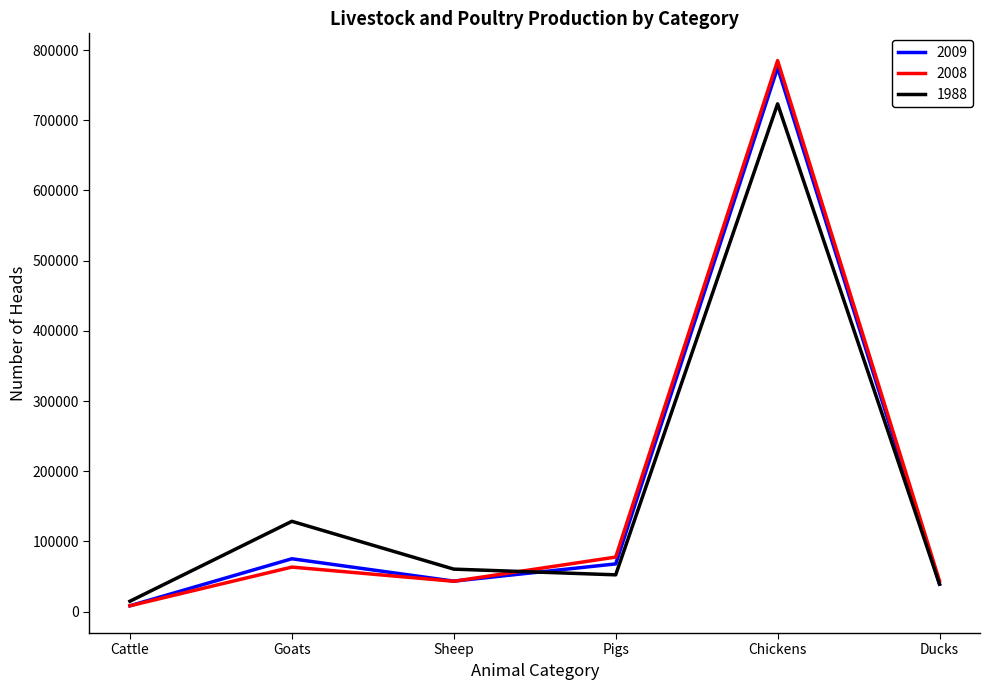

Is it true that 1988 equals 14830 at Cattle?

True